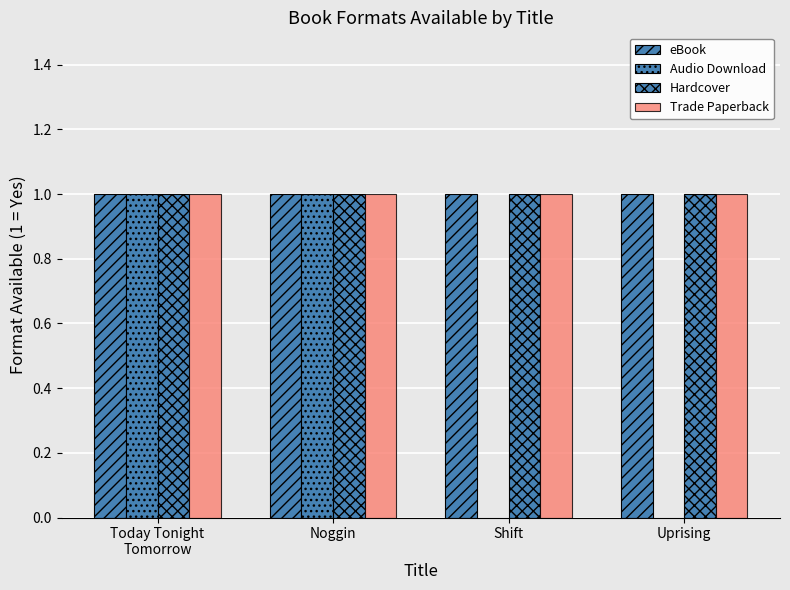

What is the total value across all series at Today Tonight
Tomorrow?

4